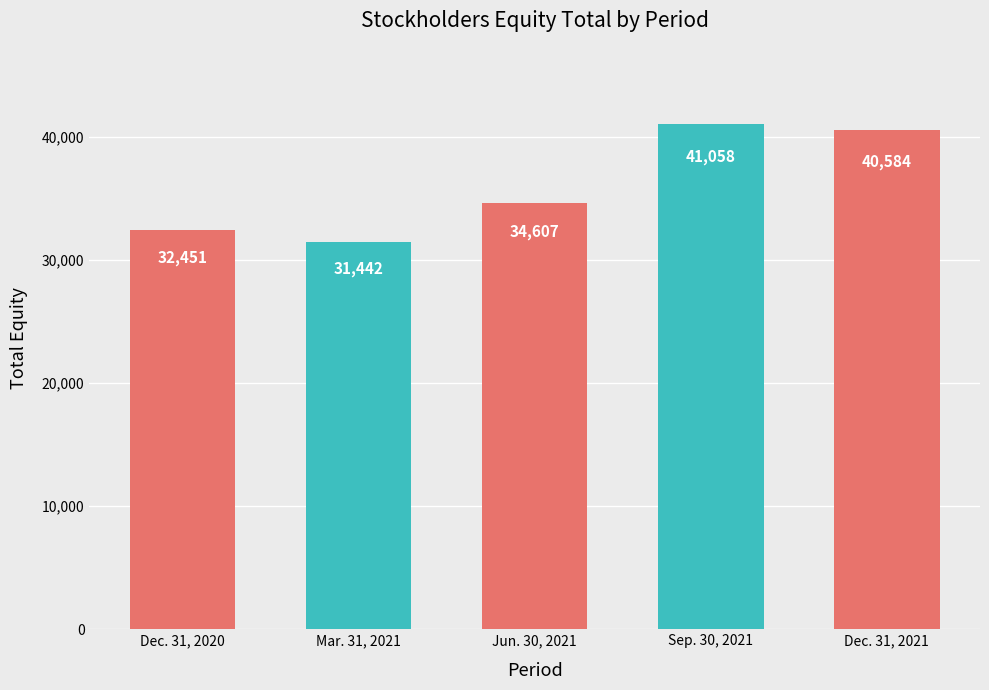

What is the average value?

36028